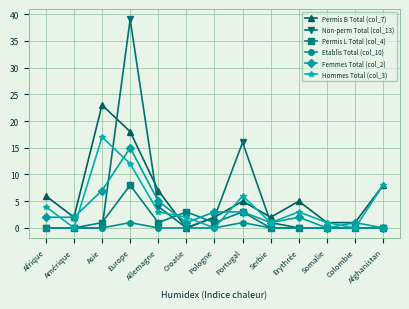

Between Portugal and Afghanistan, which series saw the biggest shift?

Non-perm Total (col_13)